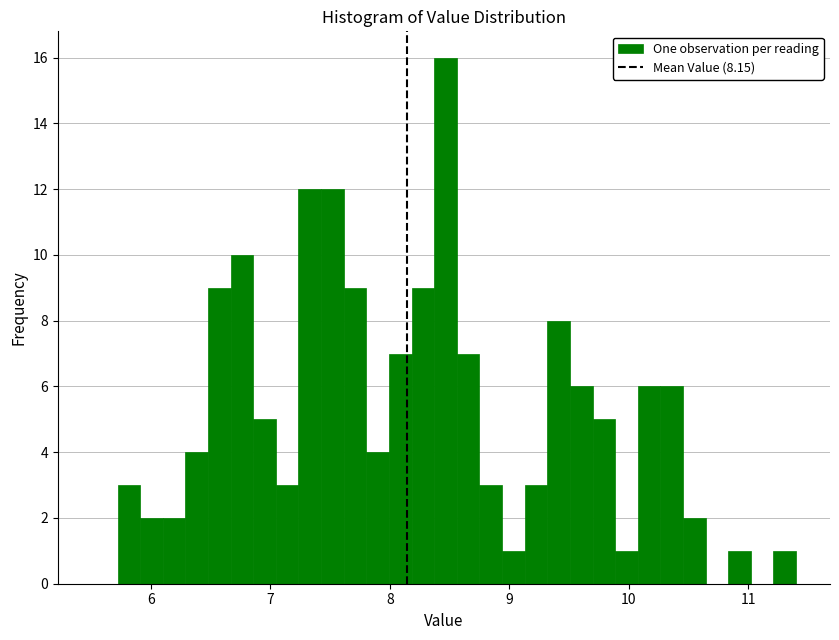

Read against the x-axis, roughly where is the centre of the tallest bar?

8.5